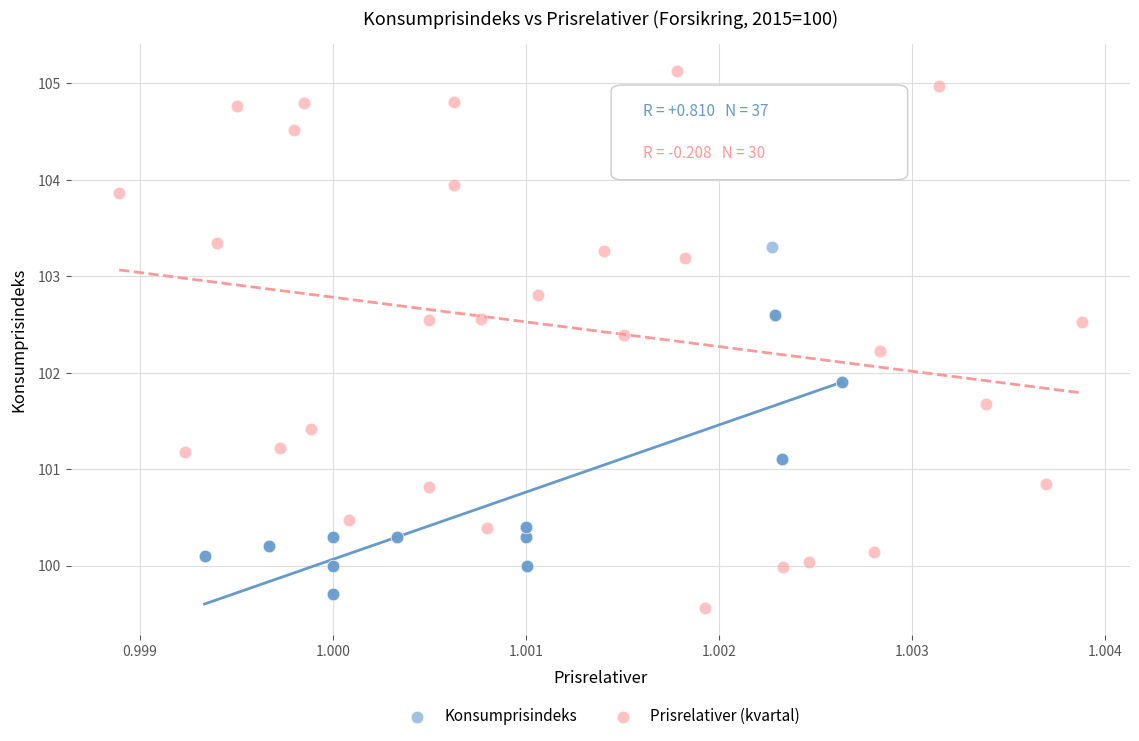

Which series has the widest spread of Y values?

Prisrelativer (kvartal)